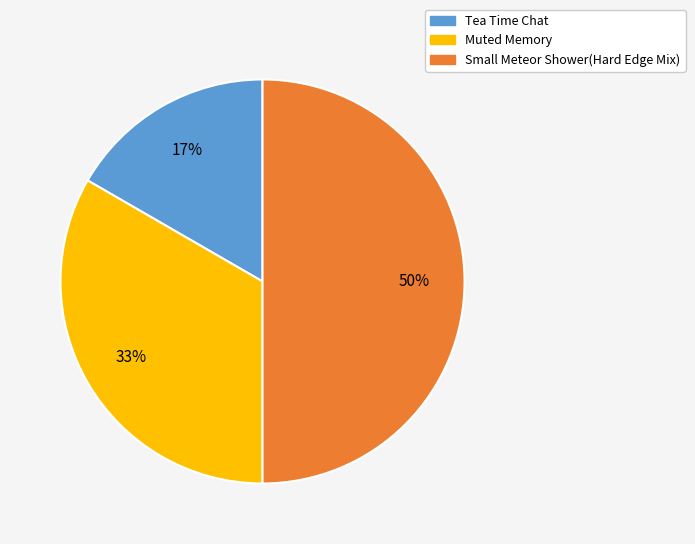

Approximately how many times larger is the value at Small Meteor Shower(Hard Edge Mix) compared to Muted Memory?

1.5